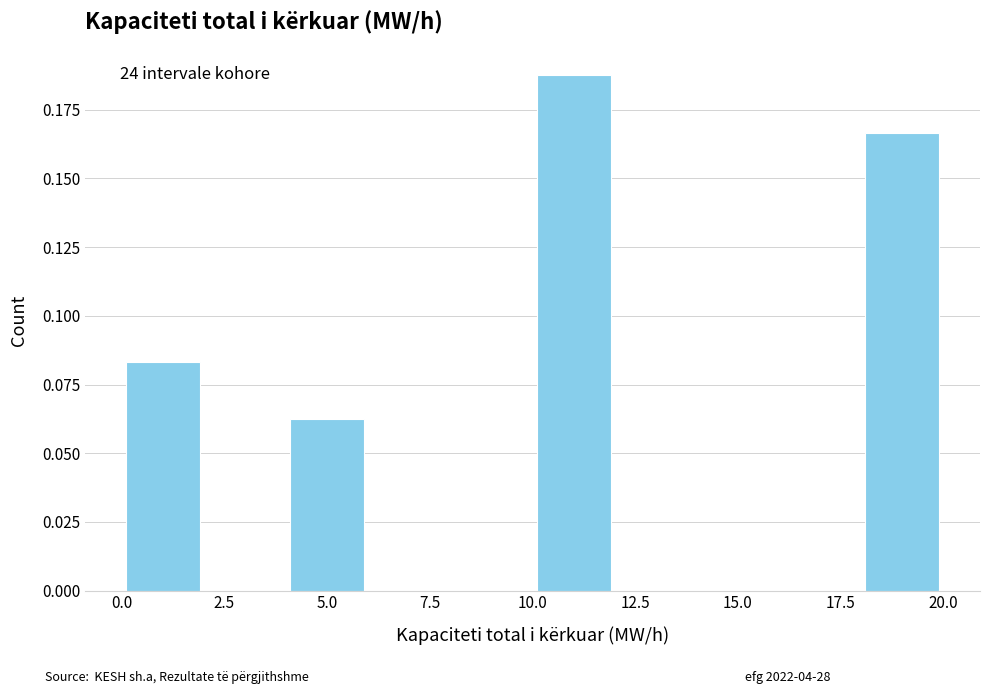

Which range on the x-axis has the tallest bar?

10 to 12